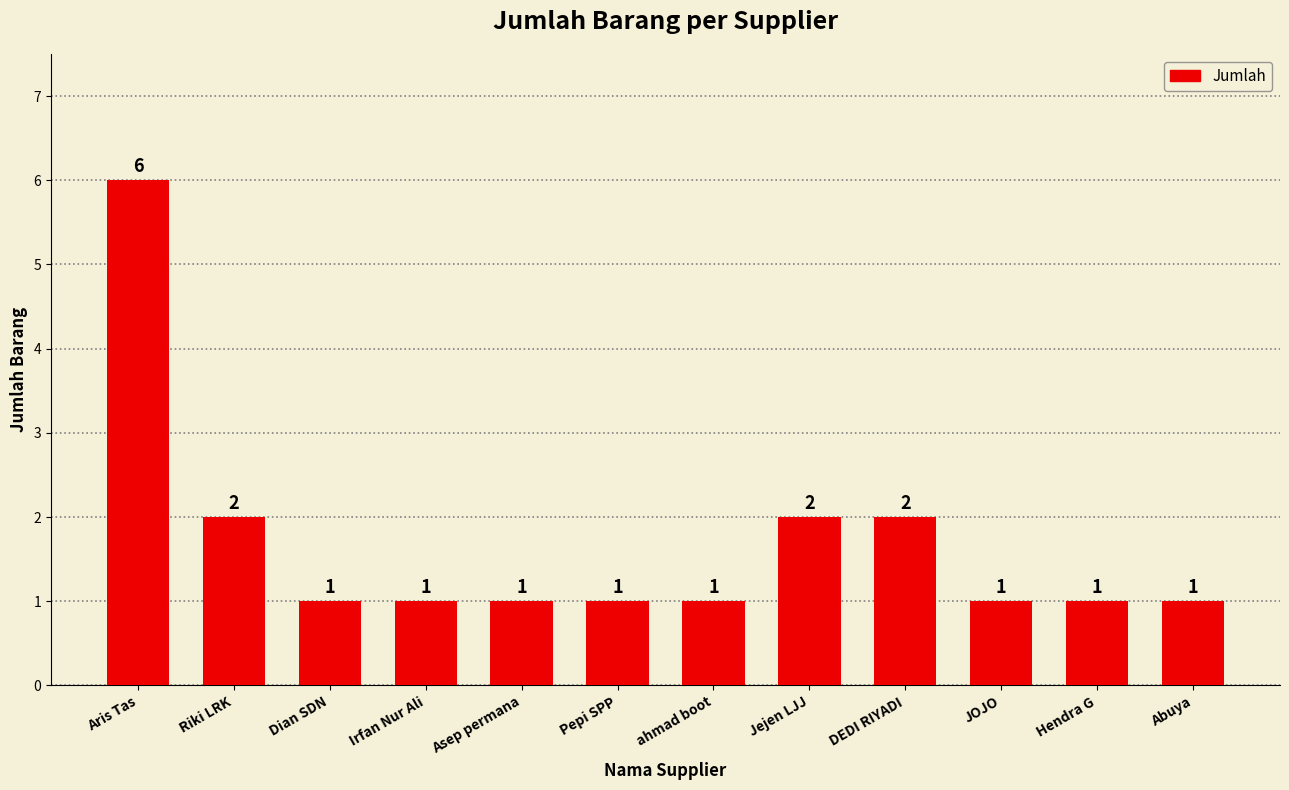

Is it true that the value at Dian SDN is 2?

False